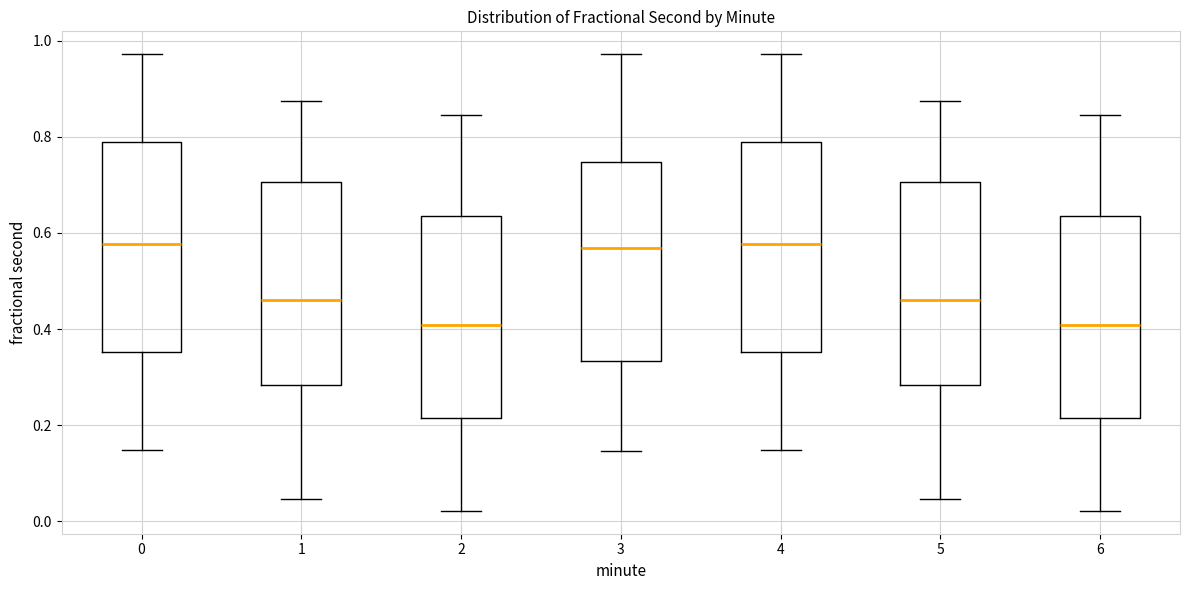

Where does the lower whisker of the box at x = 2 end on the y-axis? The values are not printed on the chart, so give them approximately, as read against the axis.

0.02